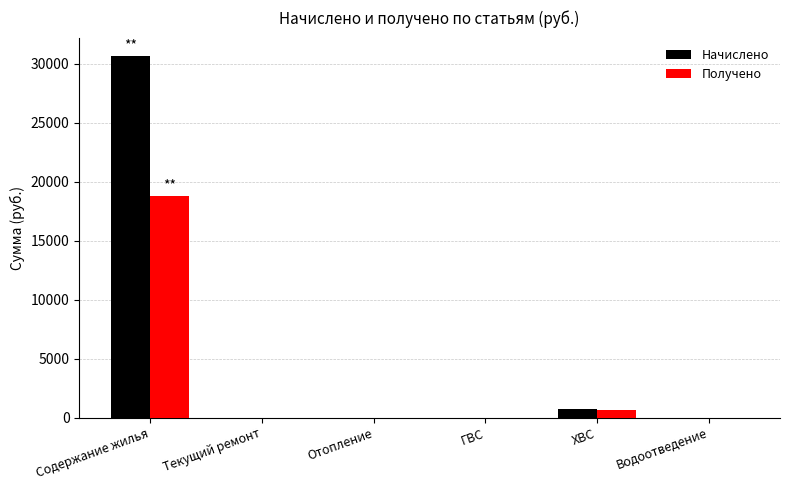

True or false: Начислено has a value of 0.0 at Текущий ремонт.

True